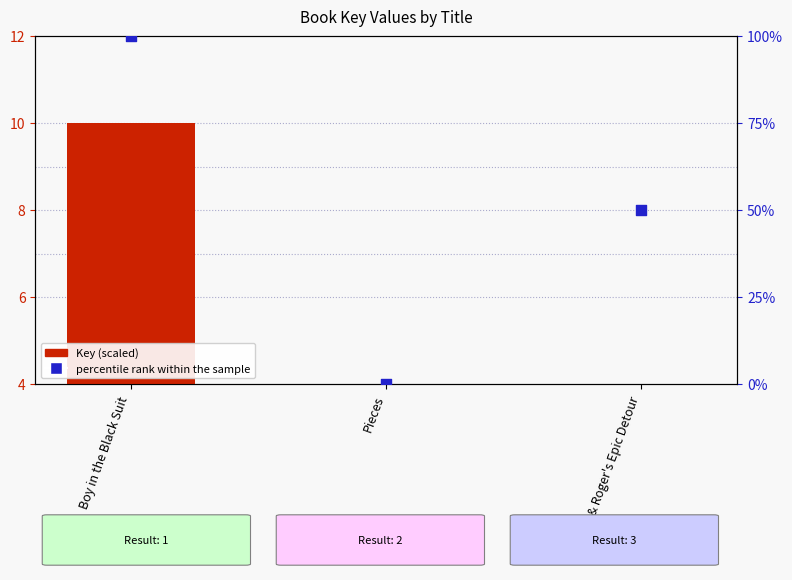

At how many categories does at least one series exceed 28?

2